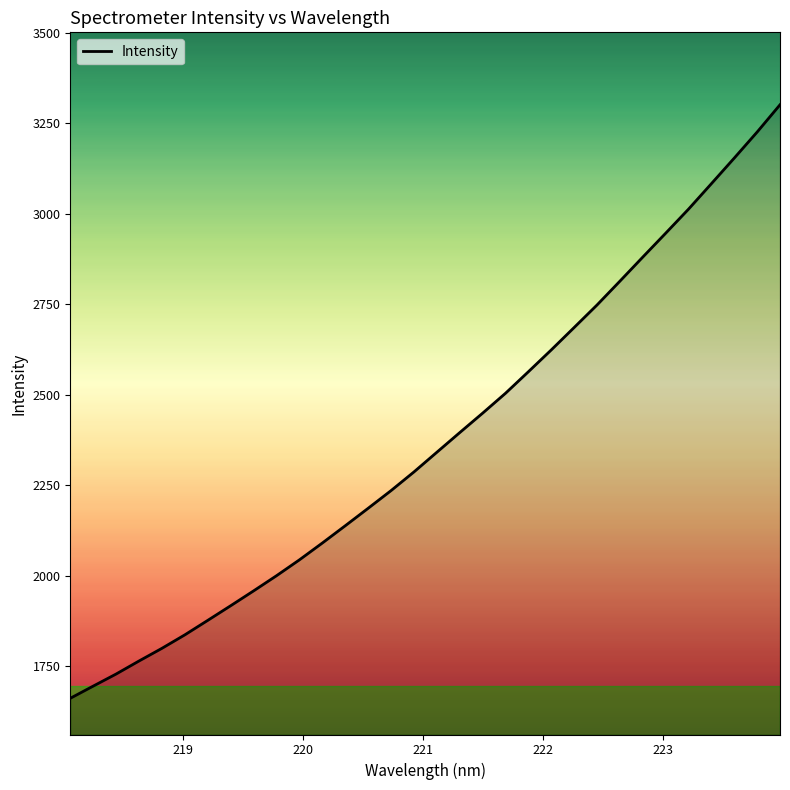

What is the greatest value displayed?

3300.8